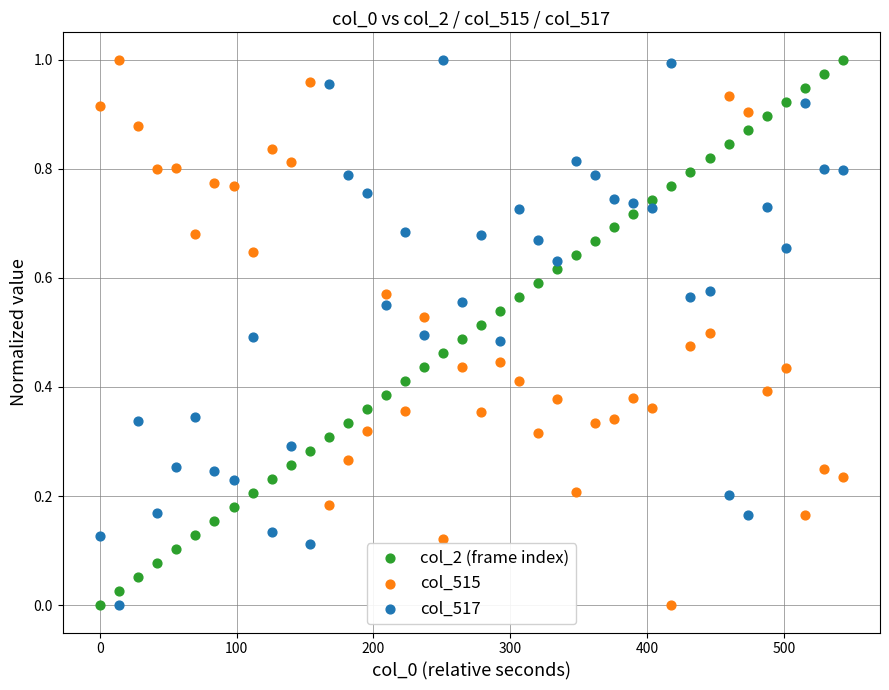

What is the X range (max minus min) for the scatter plot?

543.1